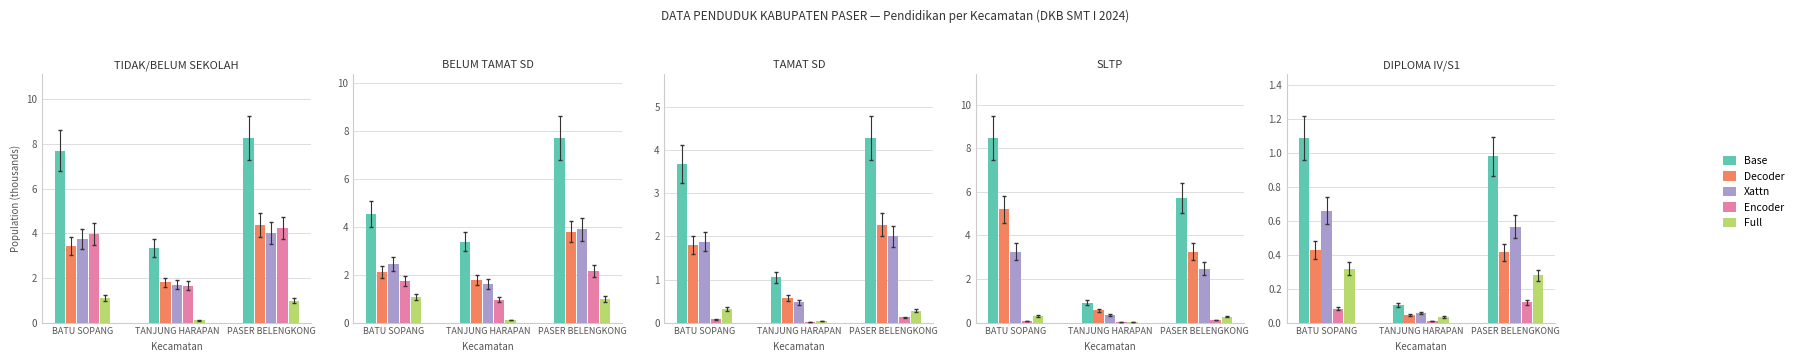

What is the label of the 3rd bar from the right?

BATU SOPANG